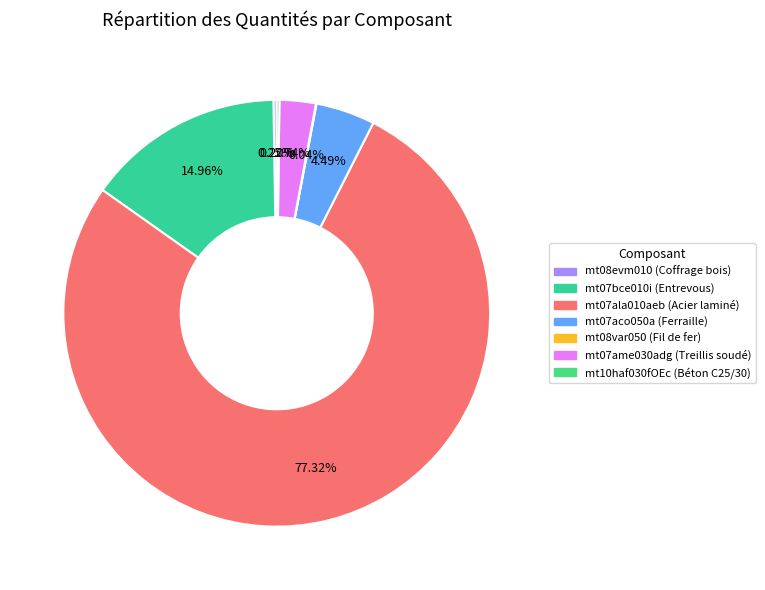

Which category has the smallest portion of the pie?

mt08var050 (Fil de fer)